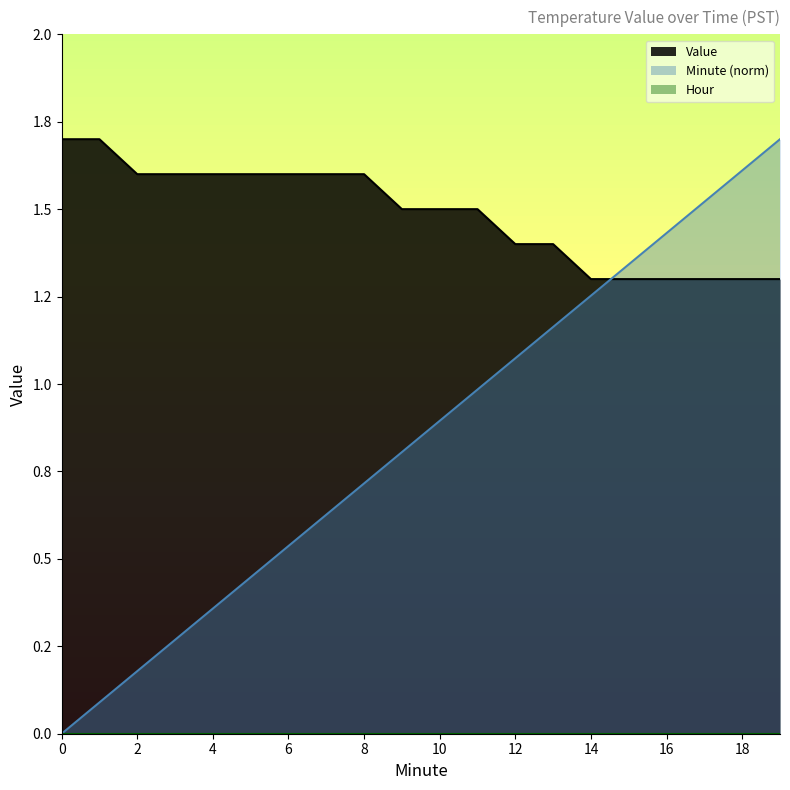

Does the chart display data point markers on the line(s)?

No